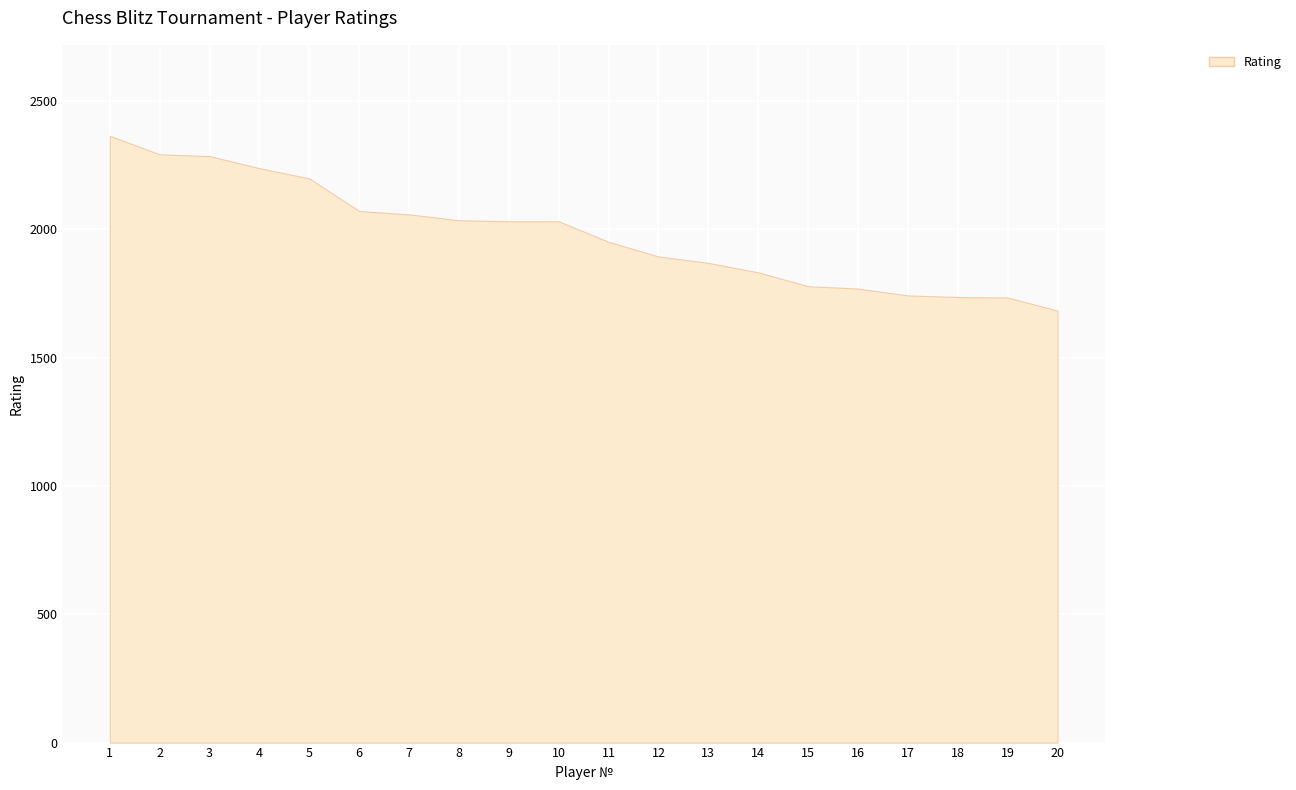

What is the ratio of the value at 20 to the value at 14?

0.9